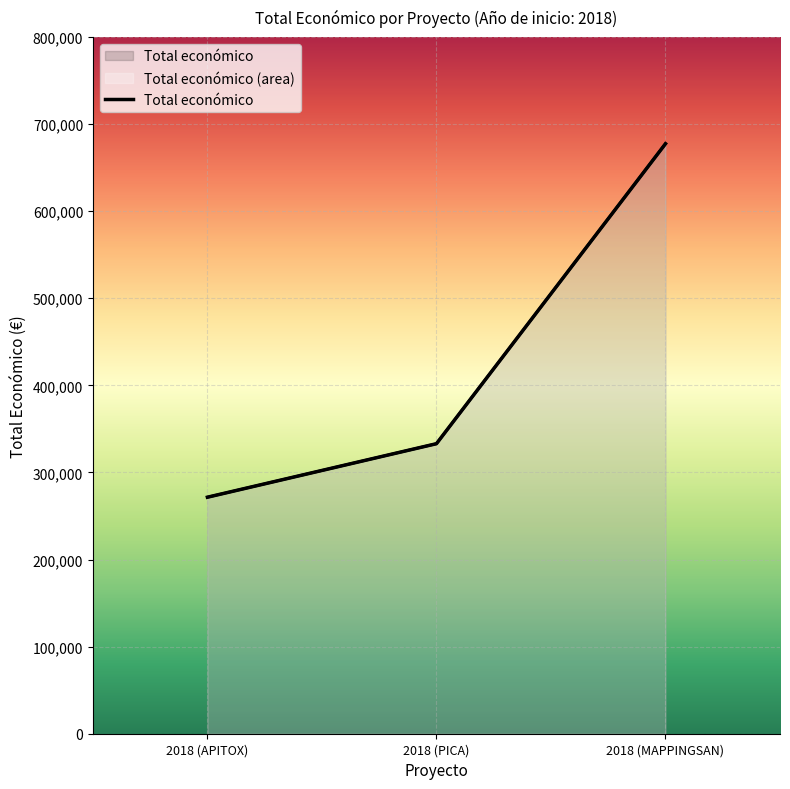

Reading right to left, list all the values displayed in this chart.

2018 (MAPPINGSAN)=677425	2018 (PICA)=333001	2018 (APITOX)=271552